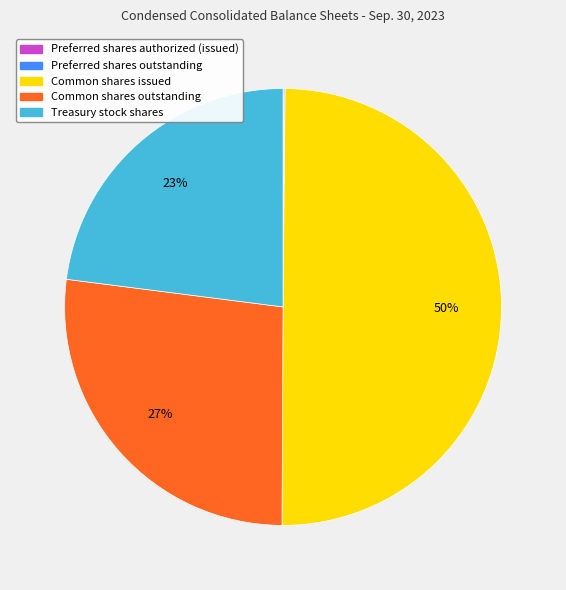

To the nearest percent, what is the average slice percentage?

20%